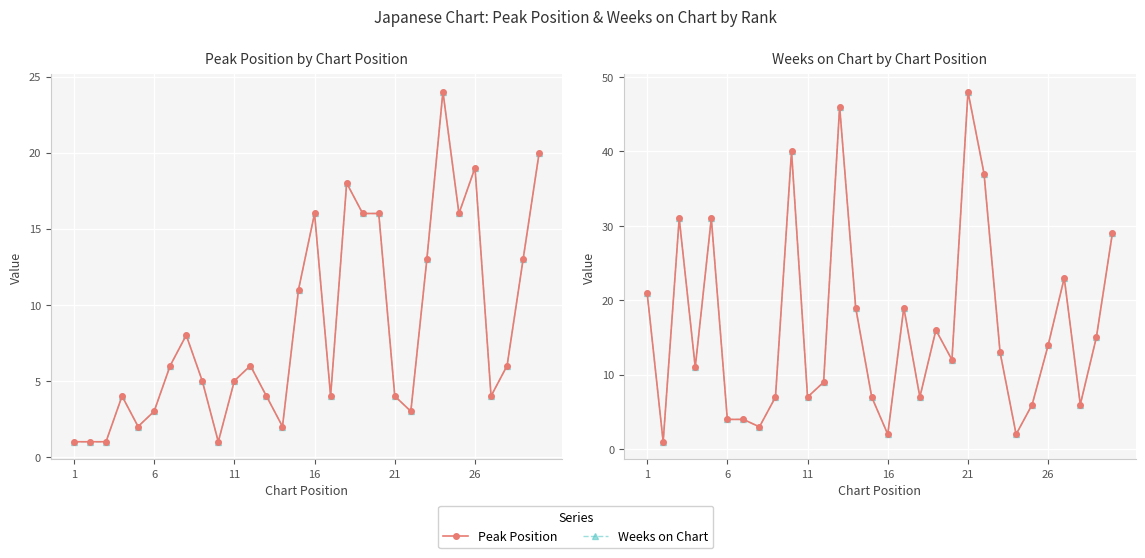

How many data points in Weeks on Chart are less than 13?

15